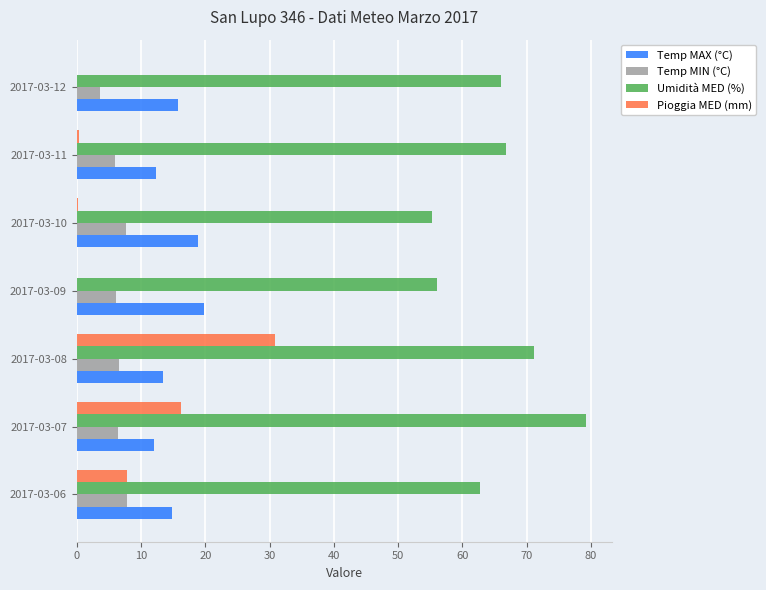

Which series has the largest total across all categories?

Umidità MED (%)